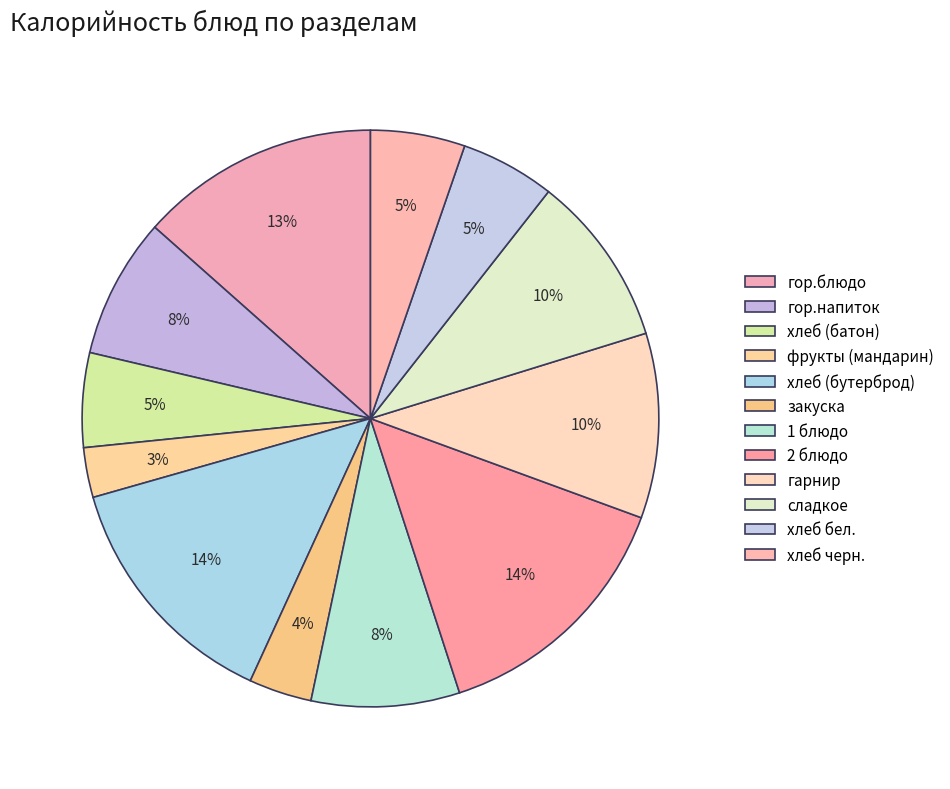

Is хлеб (батон) the majority of the pie?

No